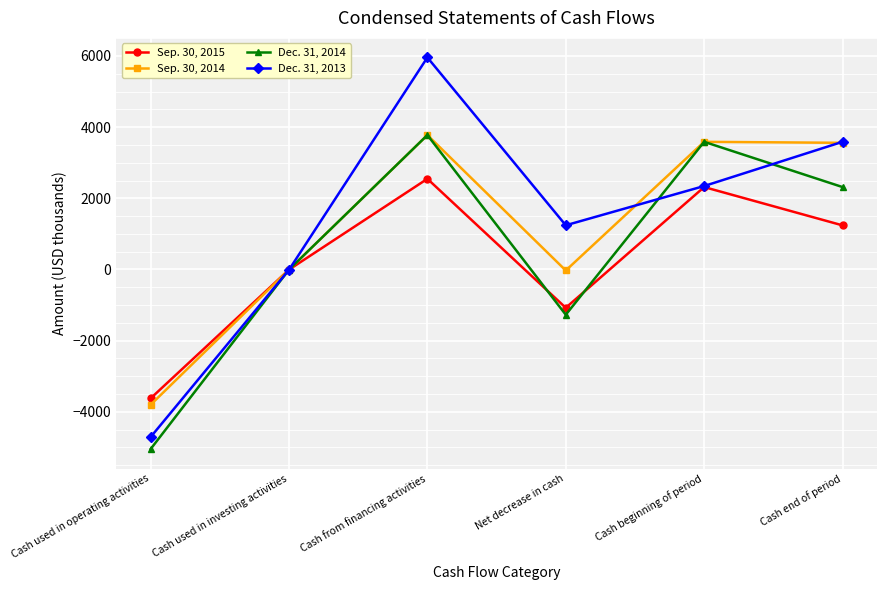

What is the label of the 6th point from the left?

Cash end of period